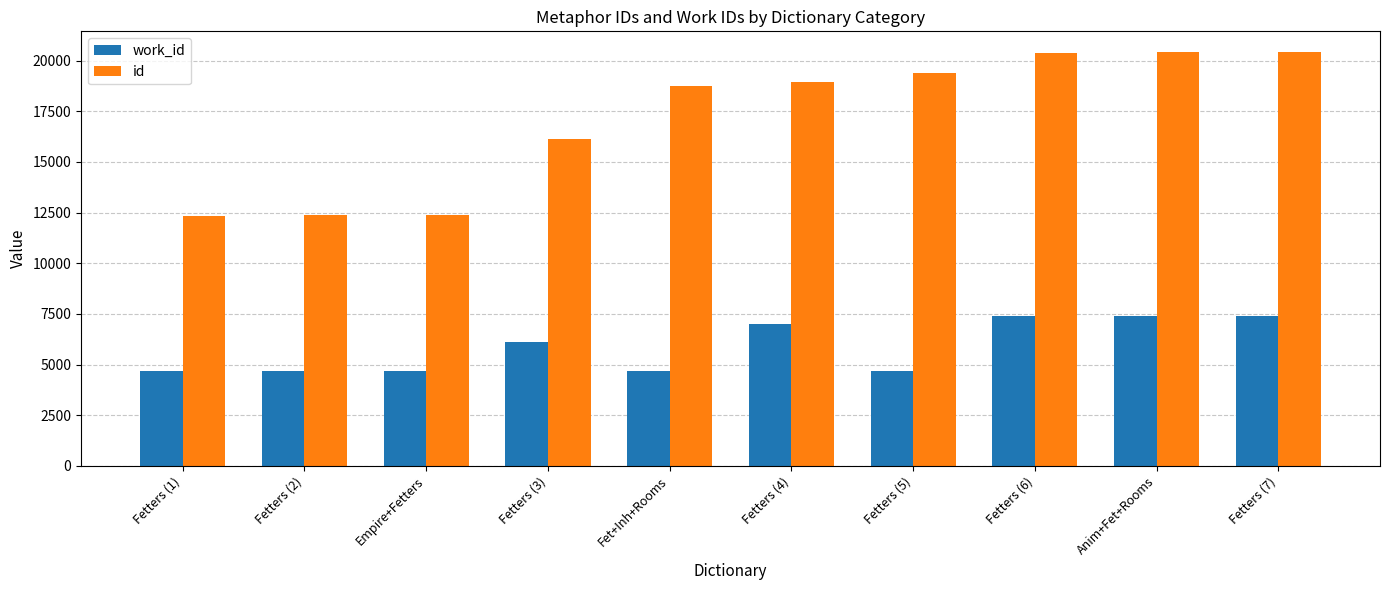

What is the average value of the id series?

17148